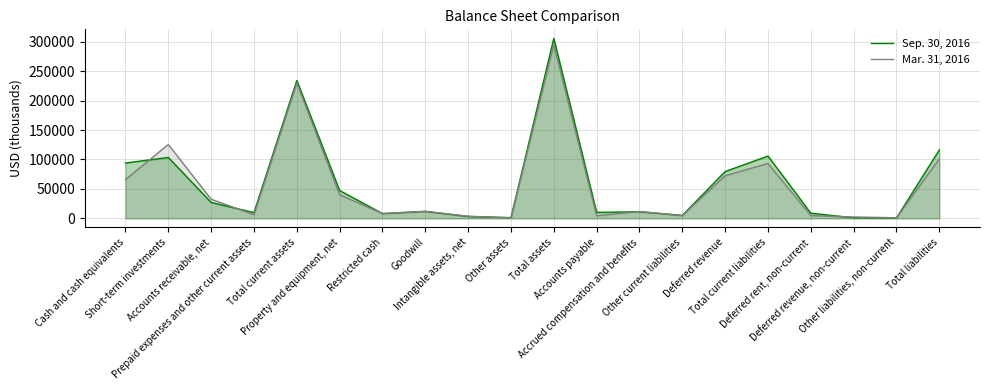

The Mar. 31, 2016 series shows 1302 at Other assets. True or false?

False